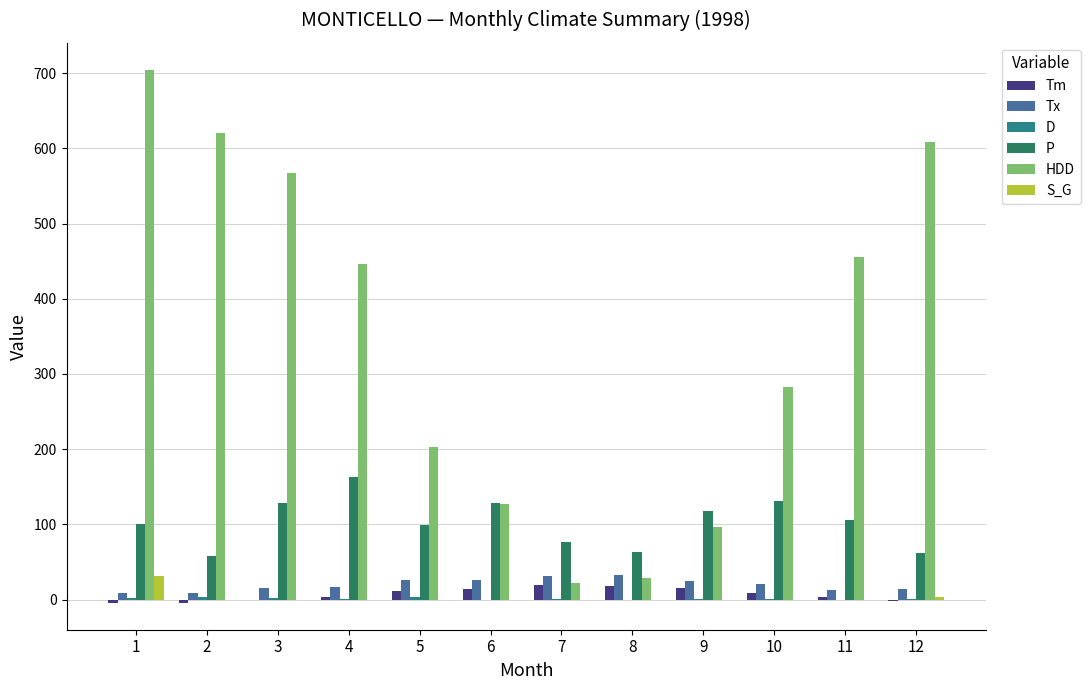

What is the maximum value for P?

163.6